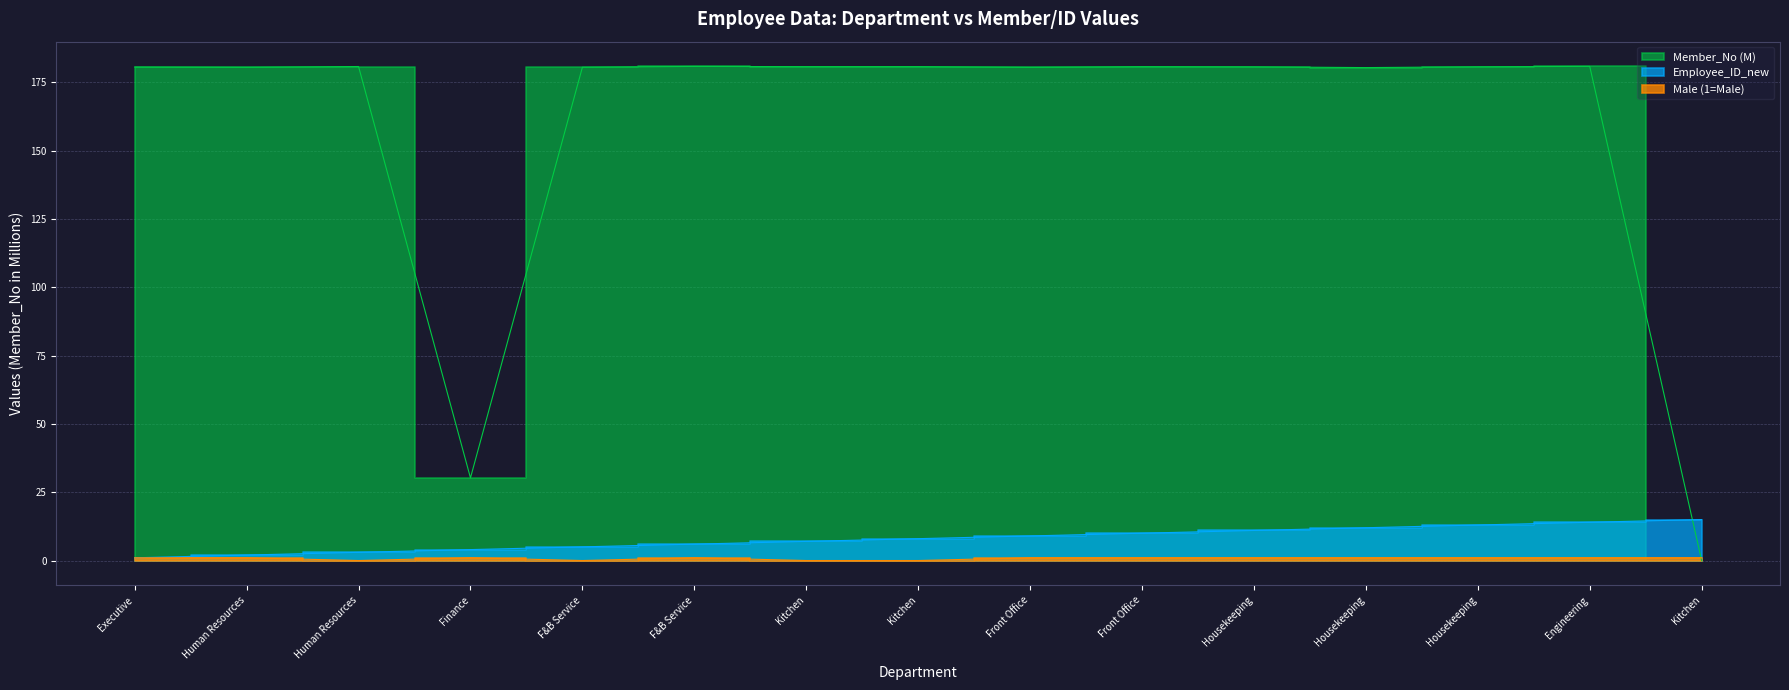

What value does the Member_No series have at Housekeeping?

180.4